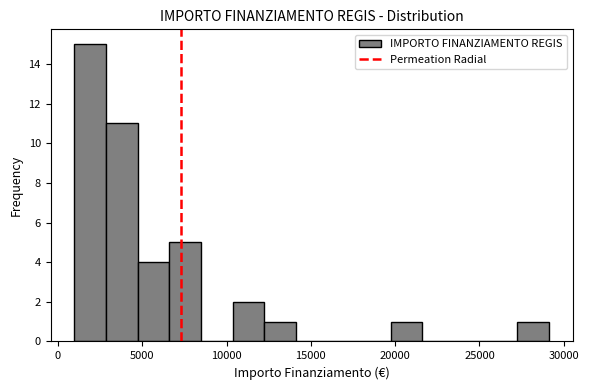

Read against the x-axis, roughly where is the centre of the tallest bar?

2000